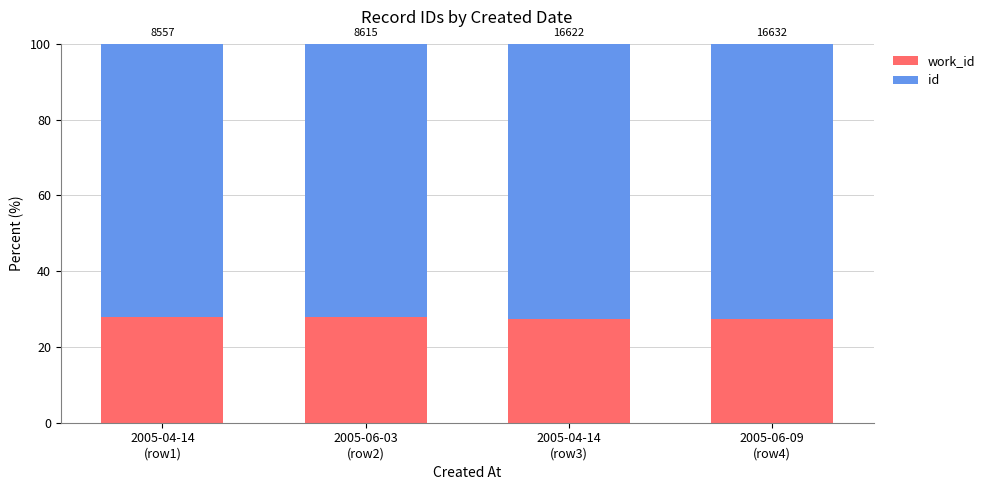

Which series has the widest spread of values?

id